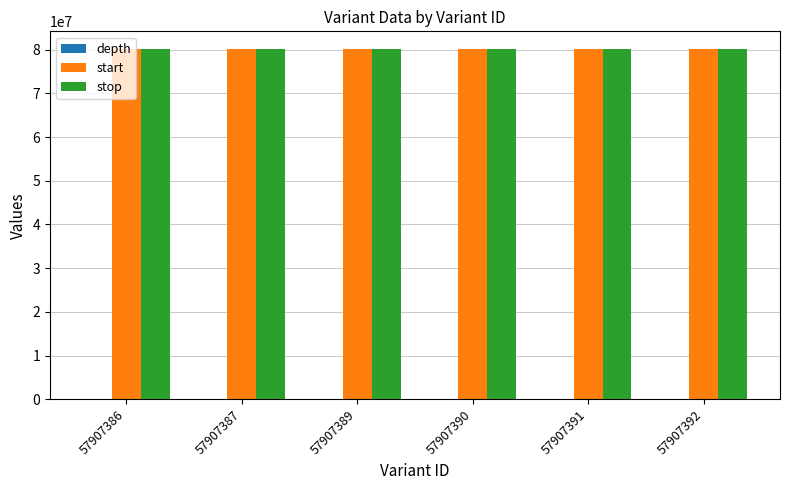

The value of stop at 57907387 is 80214090. True or false?

True